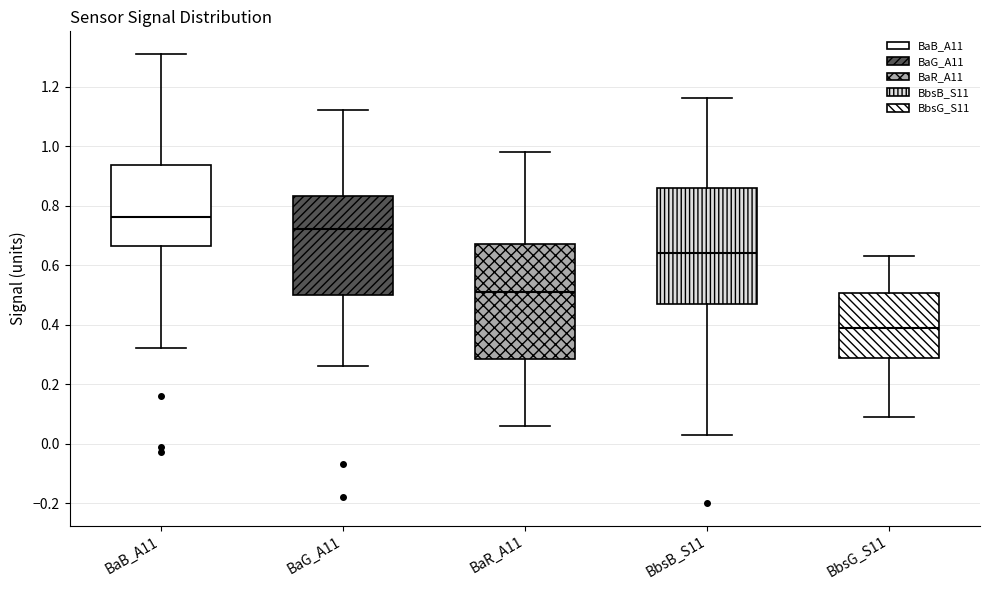

Reading left to right, read every box against the y-axis: the position of its median line, the range the box covers, and the ends of its whiskers. The values are not printed on the chart, so give them approximately, as read against the axis.

BaB_A11: median 0.76, box 0.66 to 0.94, whiskers 0.32 to 1.32
BaG_A11: median 0.72, box 0.50 to 0.84, whiskers 0.26 to 1.12
BaR_A11: median 0.52, box 0.28 to 0.68, whiskers 0.06 to 0.98
BbsB_S11: median 0.64, box 0.48 to 0.86, whiskers 0.04 to 1.16
BbsG_S11: median 0.40, box 0.28 to 0.50, whiskers 0.10 to 0.64